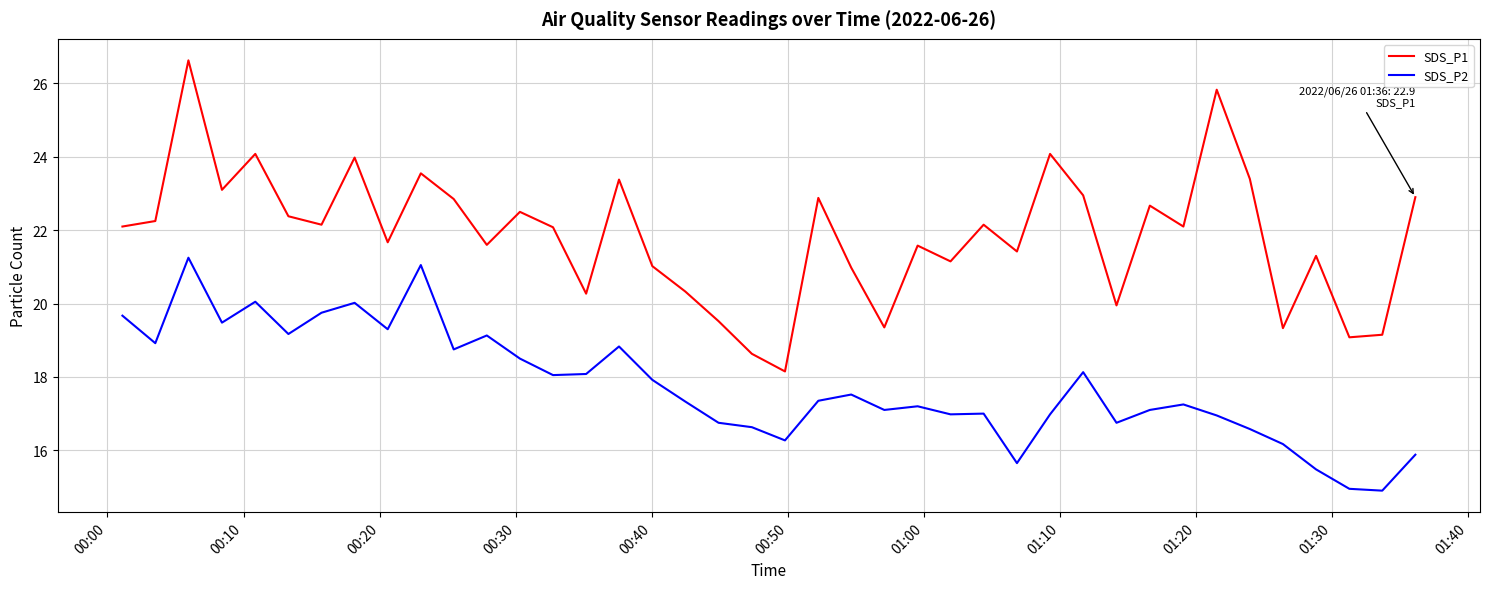

What is the minimum value shown in the chart?

14.9